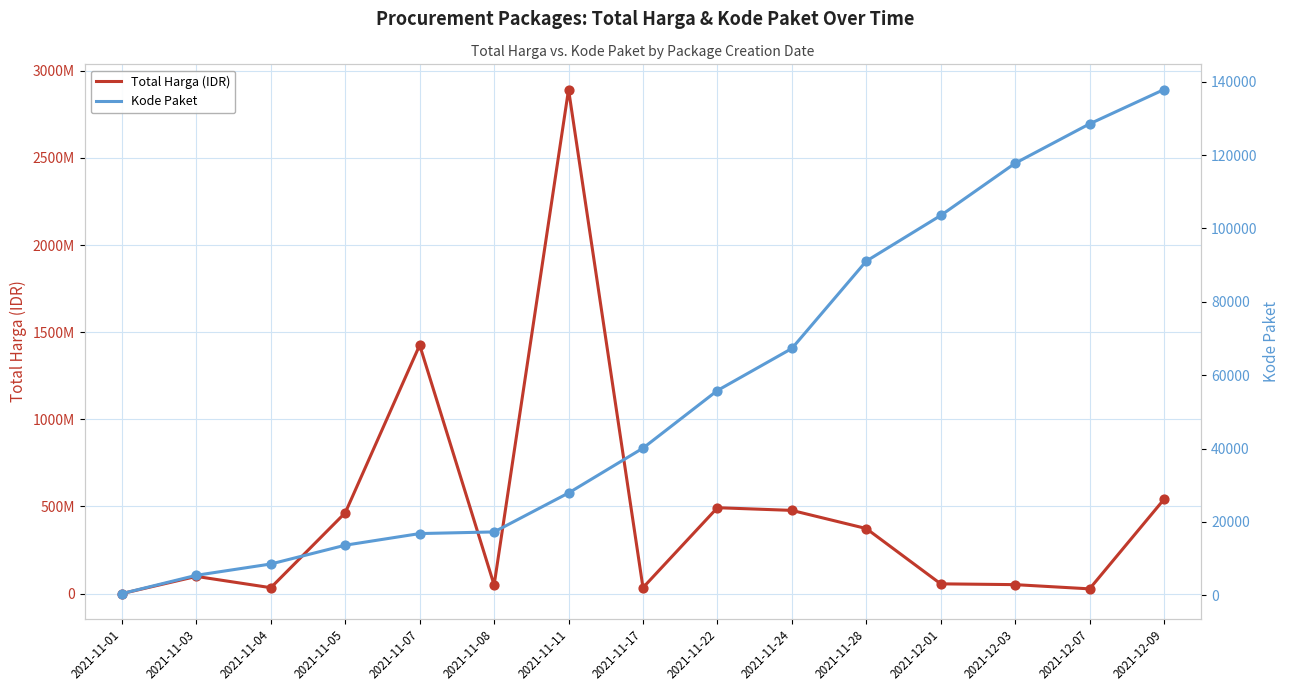

Which series has the largest total across all categories?

Total Harga (IDR)